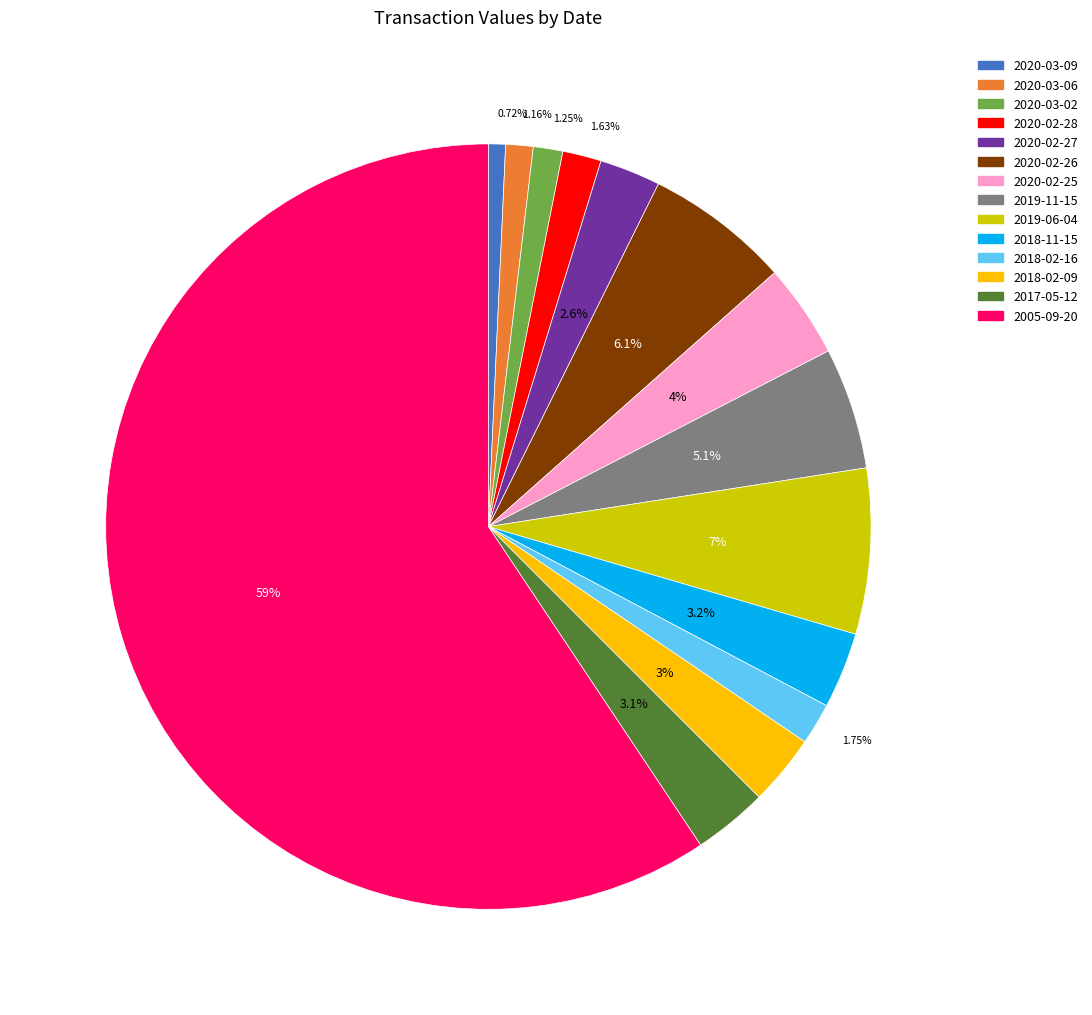

What is the largest slice in the pie chart?

2005-09-20